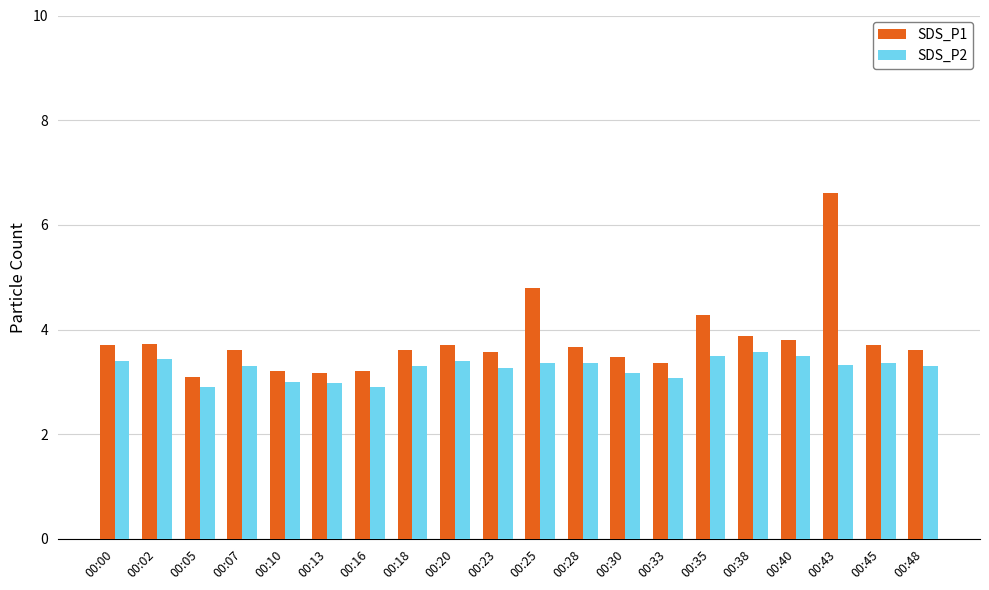

Are the bars grouped side by side (vs. stacked)?

Yes